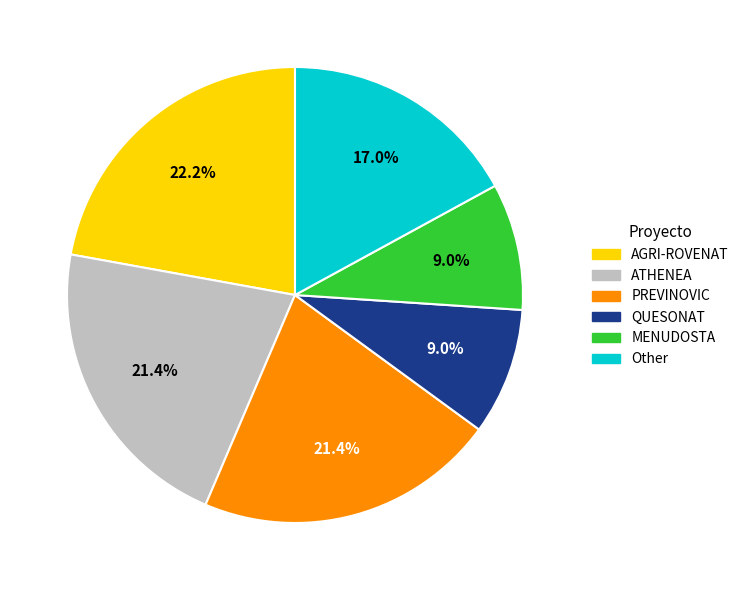

What percentage is NOT represented by AGRI-ROVENAT?

77.8%